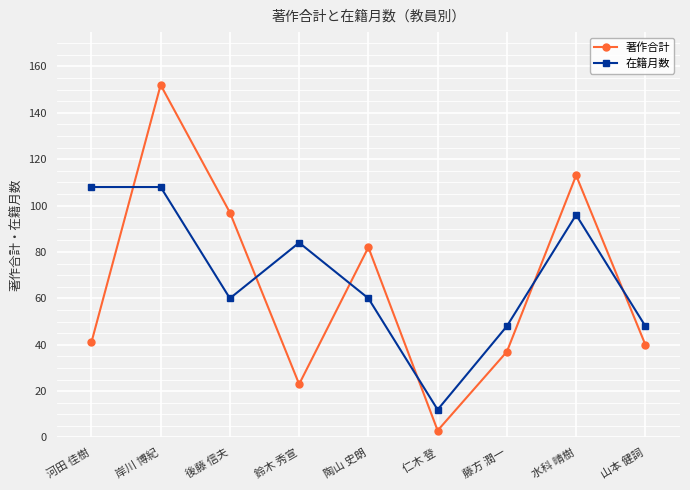

What is the difference between the maximum and minimum values in the 著作合計 series?

149